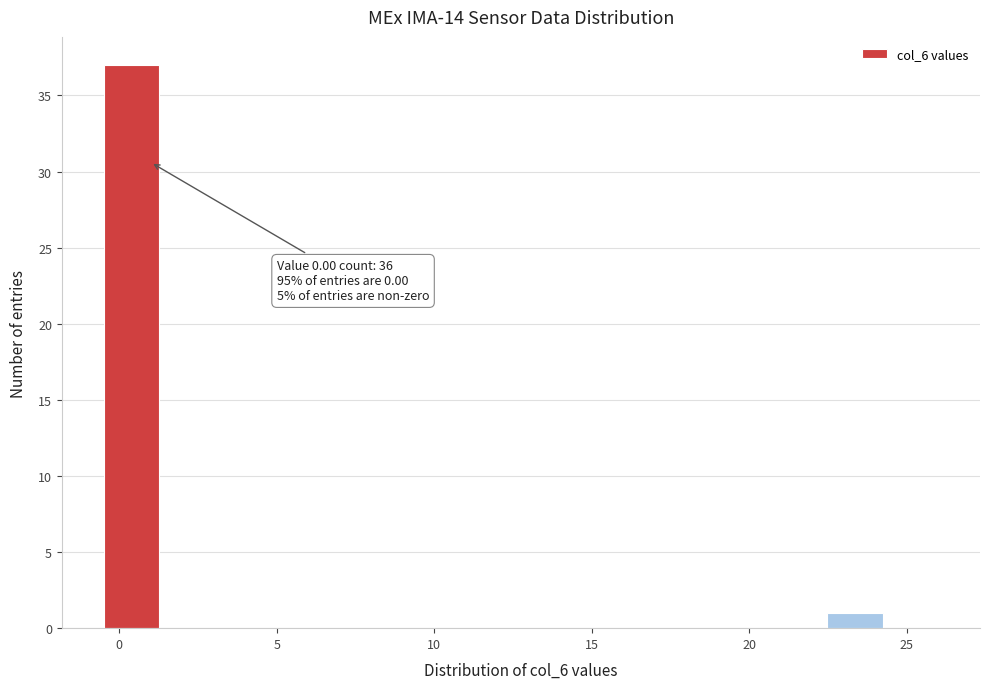

Read against the x-axis, roughly where is the centre of the tallest bar?

0.5